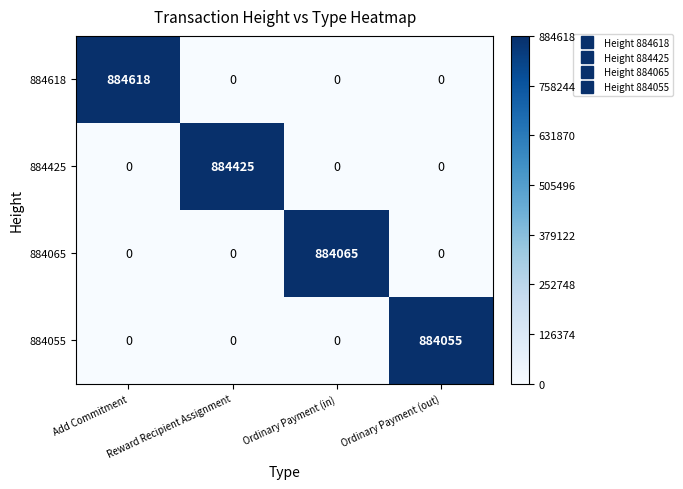

What is the sum of all 884055 values?

884055